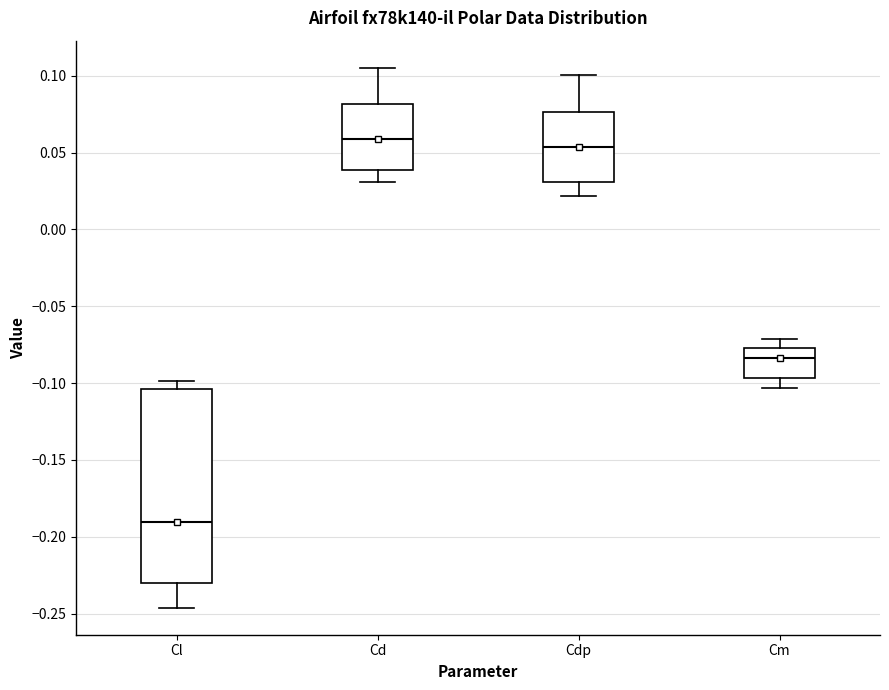

Which box's median line is the highest?

Cd